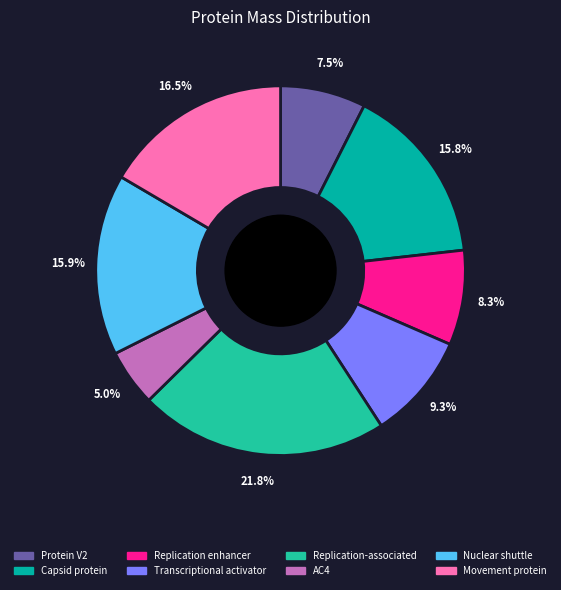

Is there any slice that represents more than half of the pie?

No